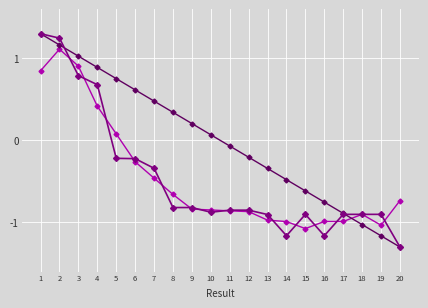

What is the difference between the highest and lowest values at 9?

1.0